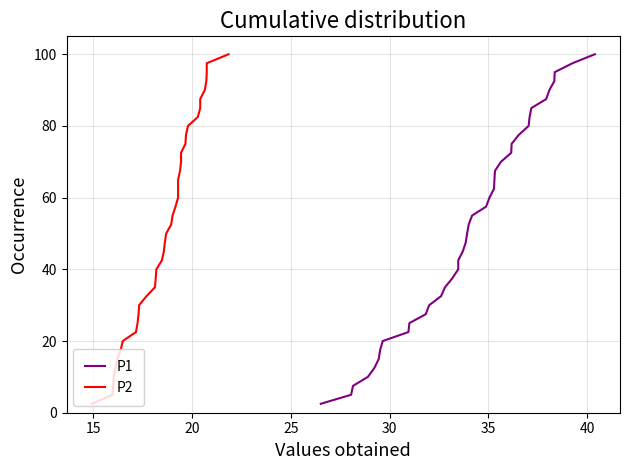

How many distinct data groups are displayed?

2